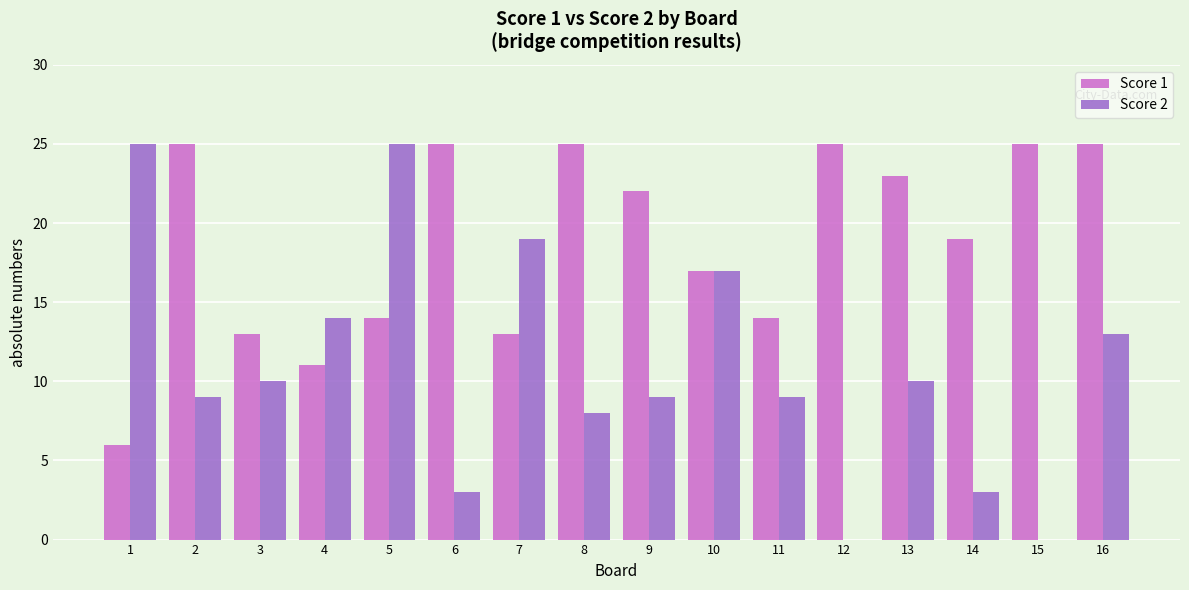

What is the difference between the Score 2 values at 11 and 5?

16